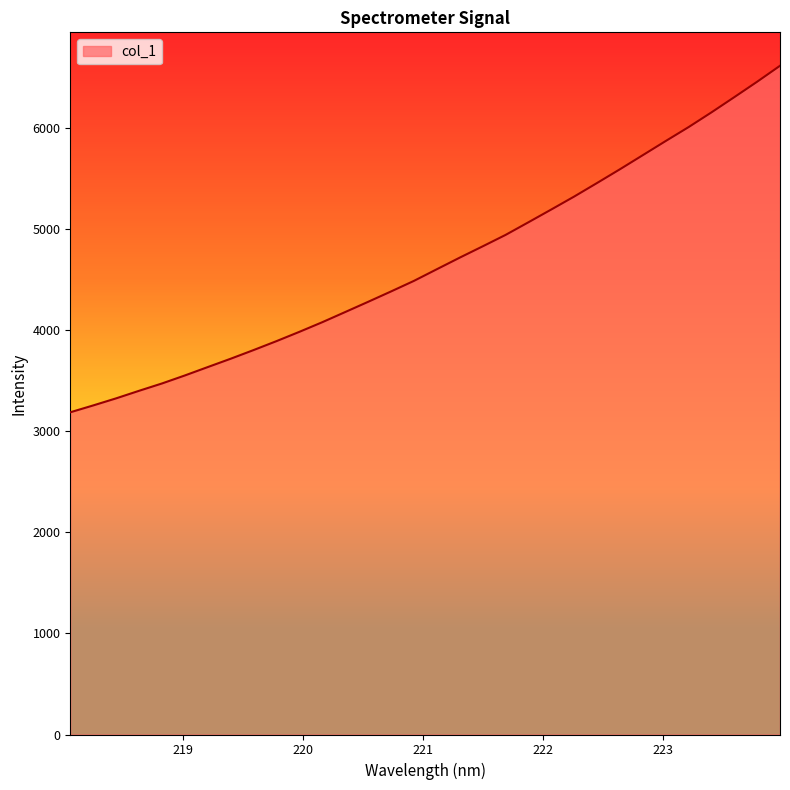

What is the smallest value displayed?

3189.8